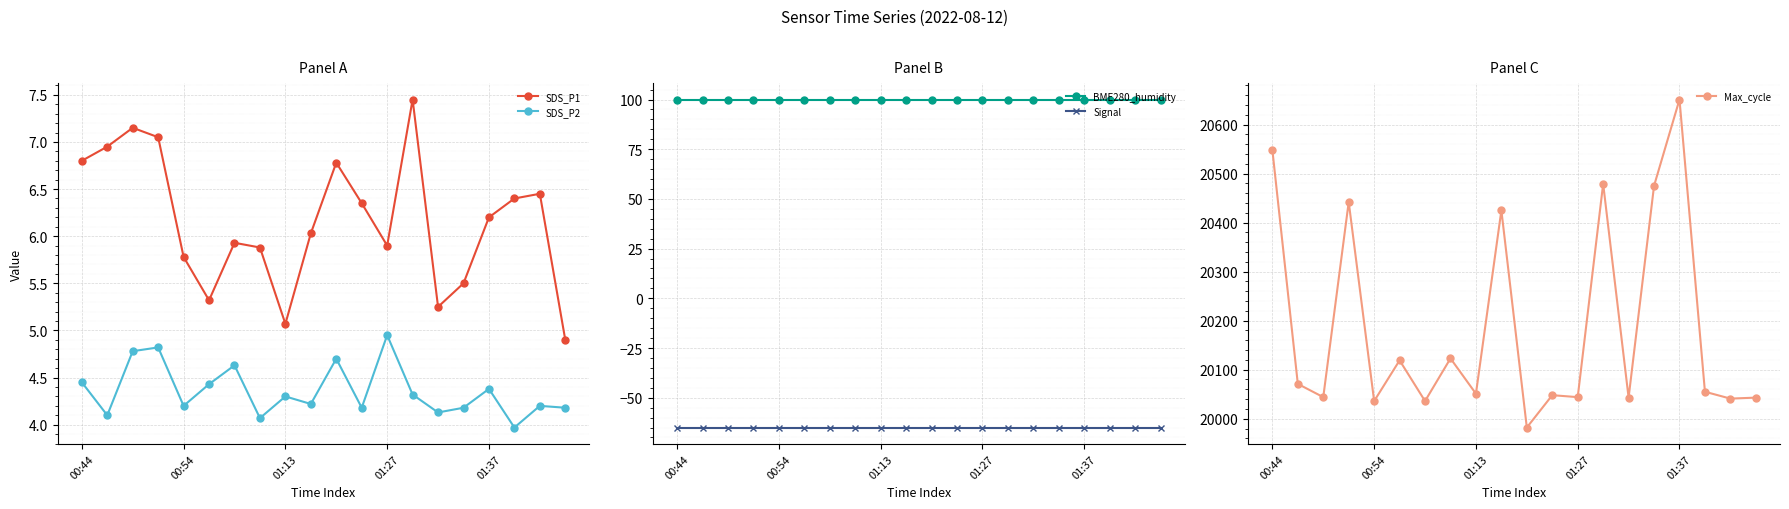

How many series are shown in this chart?

5